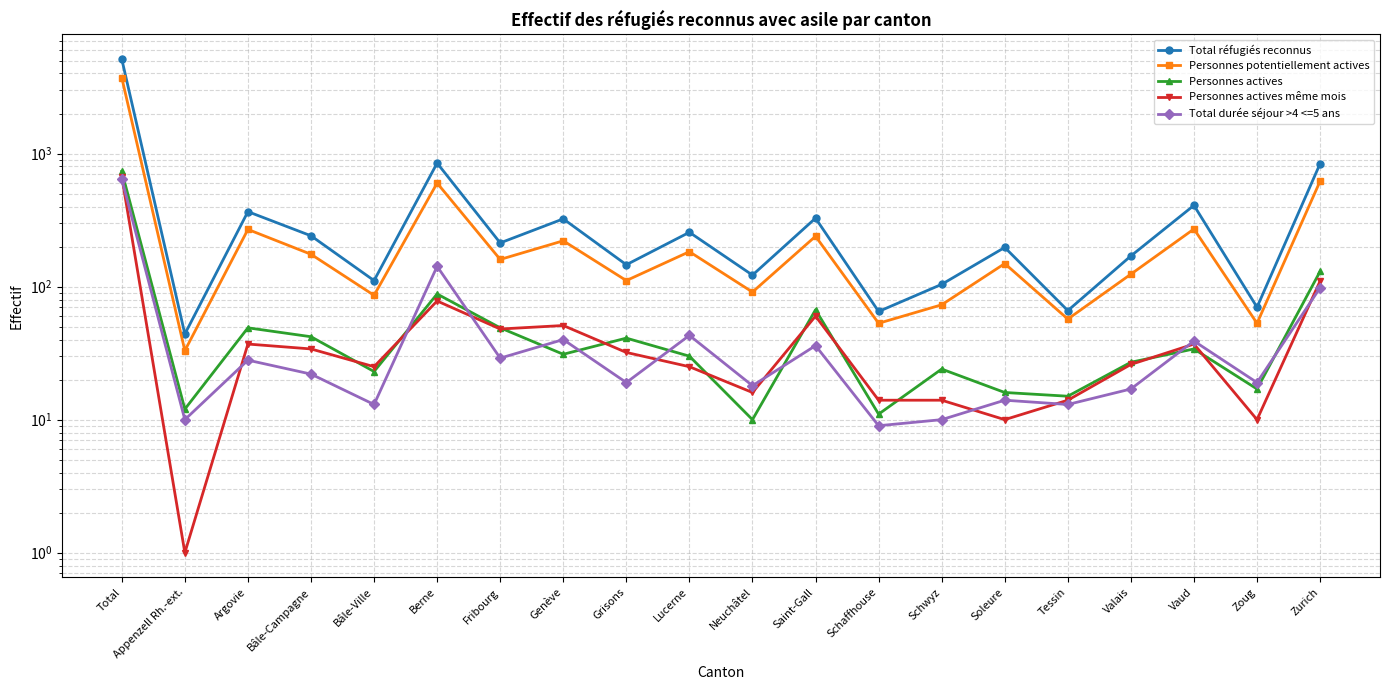

At which category does Total durée séjour >4 <=5 ans reach its first local valley?

Appenzell Rh.-ext.